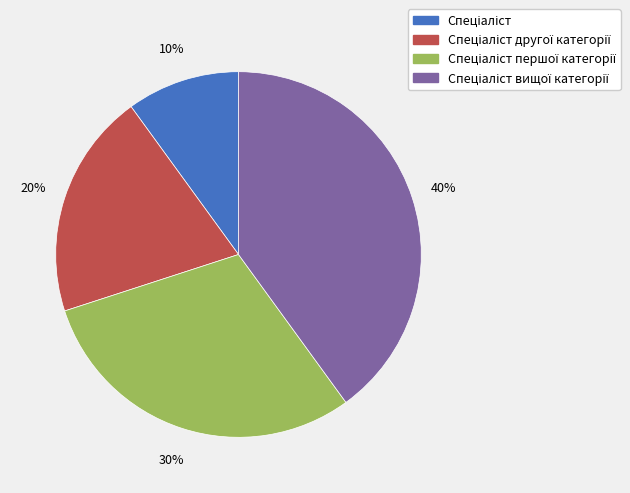

Does any single category account for the majority?

No